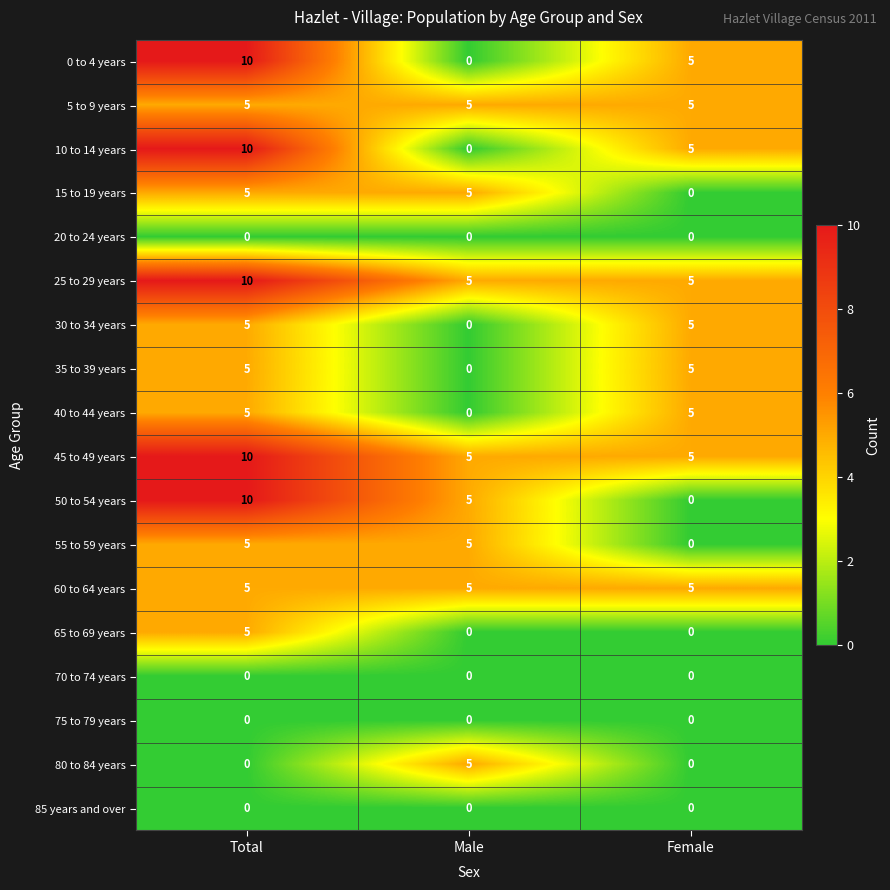

Rank the categories by 50 to 54 years value from lowest to highest.

Female, Male, Total